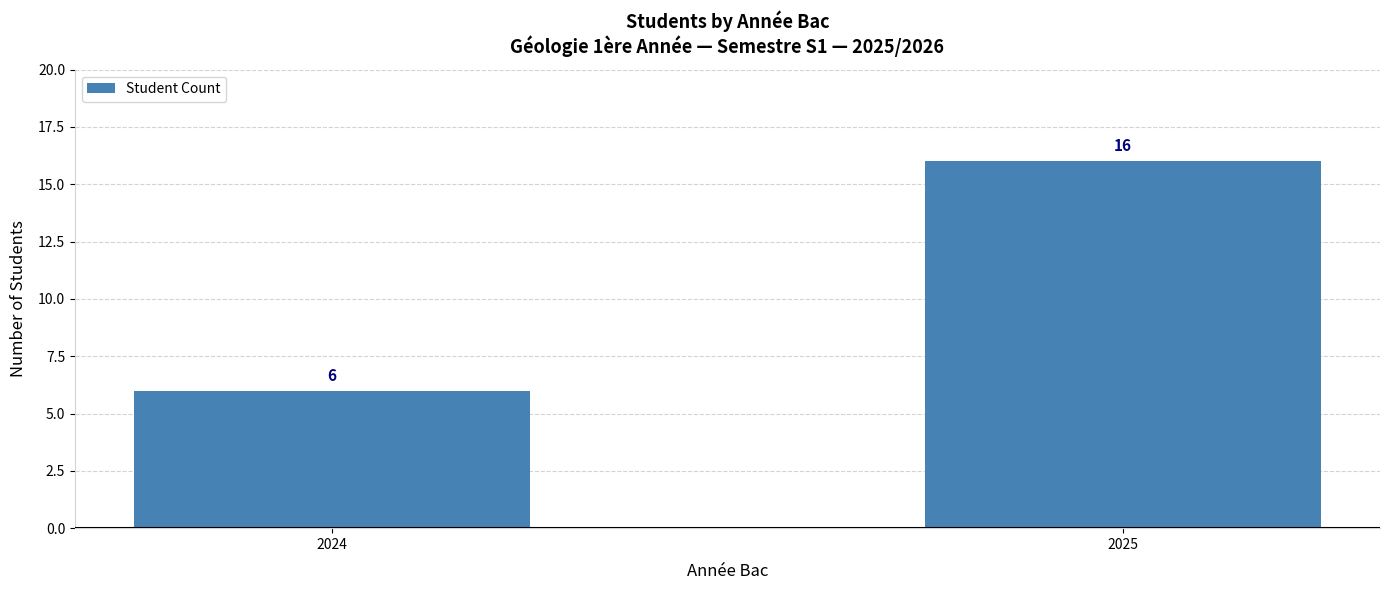

What is the value of the 2nd bar from the left?

16